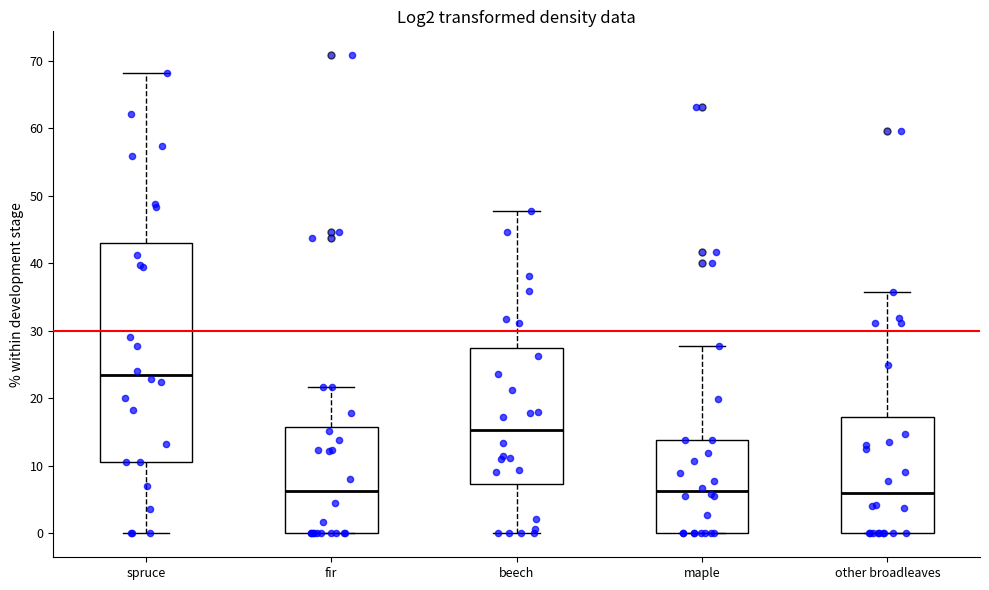

Which box is the tallest, from its lower edge to its upper edge?

spruce